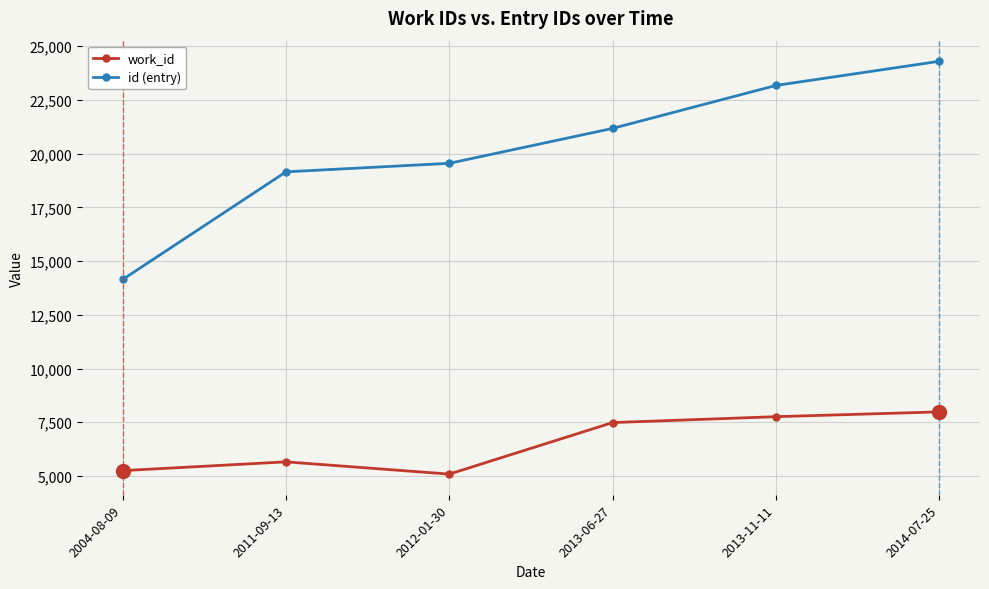

What is the spread (max minus min) of values at 2013-11-11?

15413